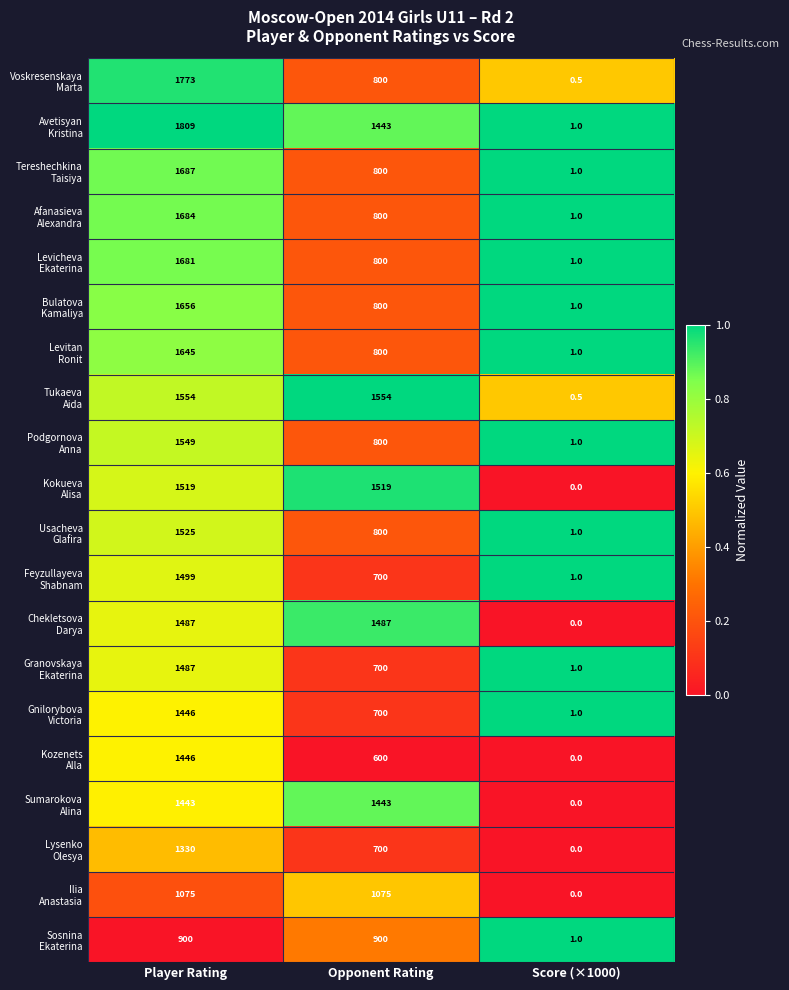

What is the greatest value displayed?

1809.0